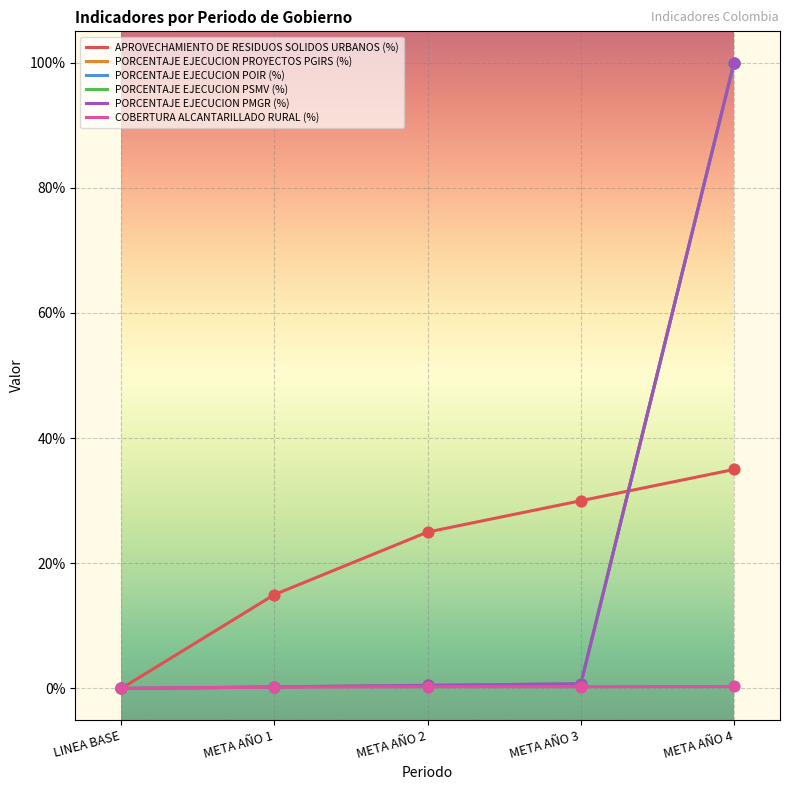

Does the chart have visible grid lines?

Yes